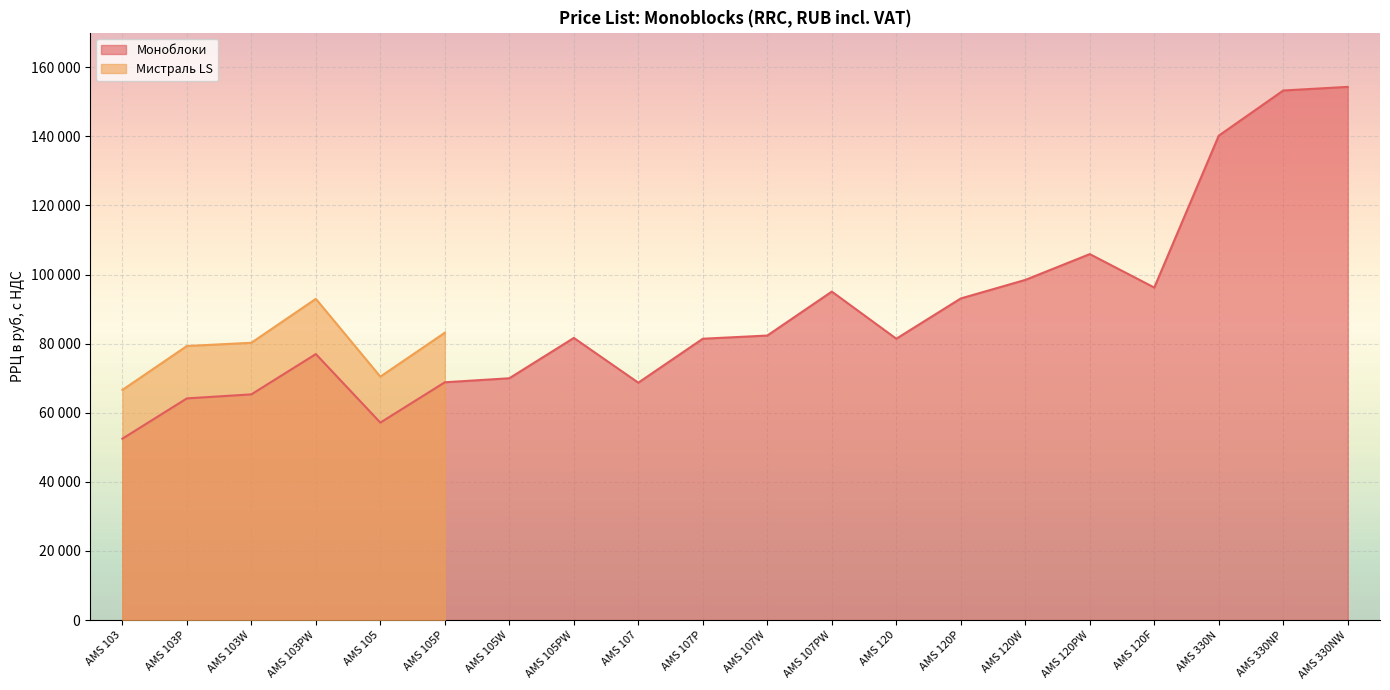

What is the smallest value displayed?

52490